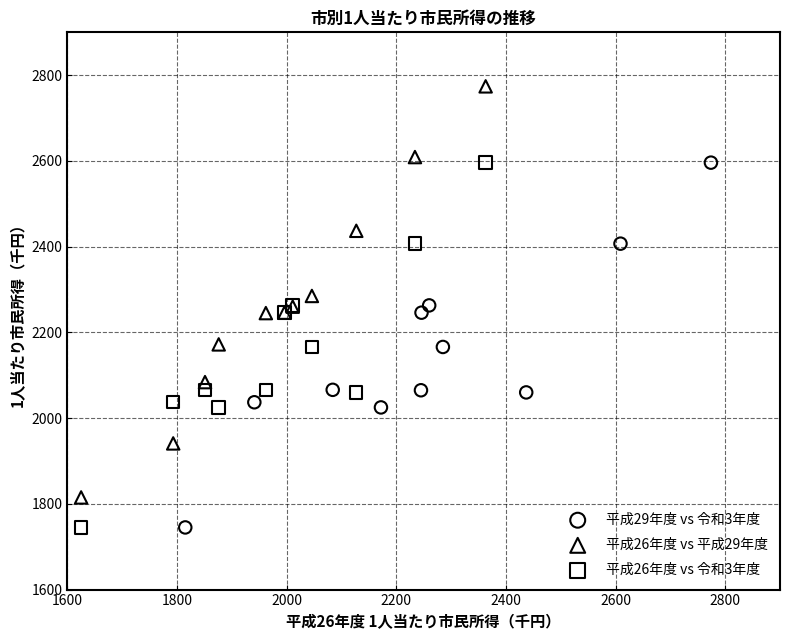

Which series reaches the maximum Y coordinate?

平成26年度 vs 平成29年度